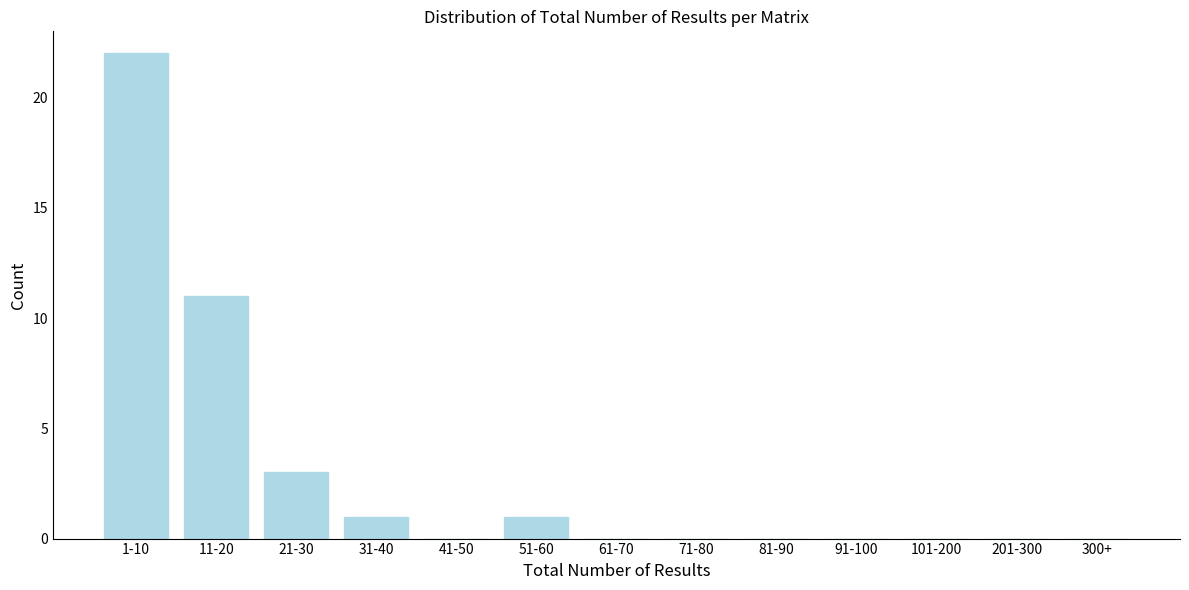

Reading right to left, list all the values displayed in this chart.

300+=0	201-300=0	101-200=0	91-100=0	81-90=0	71-80=0	61-70=0	51-60=1	41-50=0	31-40=1	21-30=3	11-20=11	1-10=22